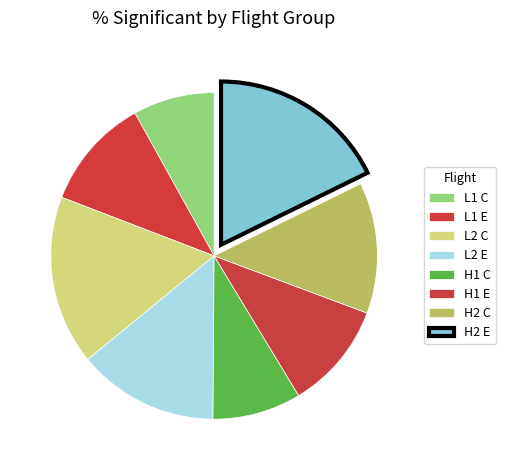

Is it true that H1 E is 11% of the pie?

True